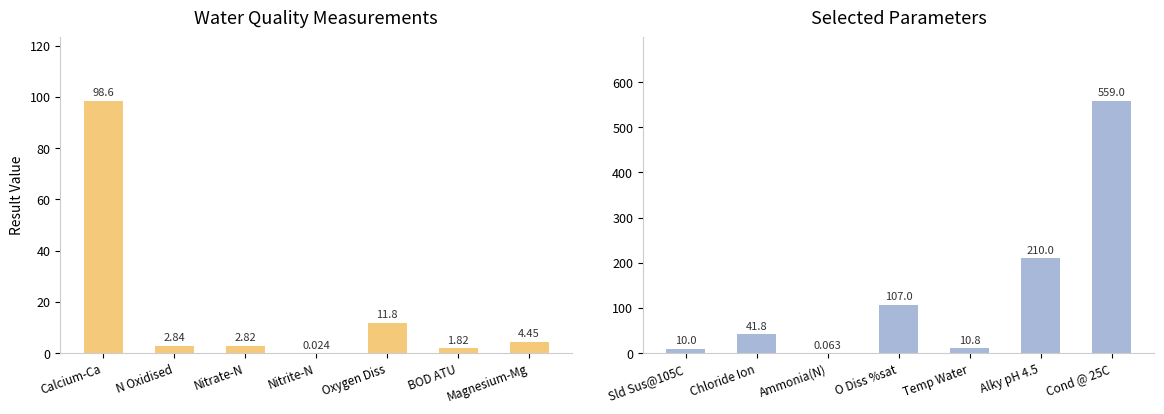

What position from the left is Temp Water?

5